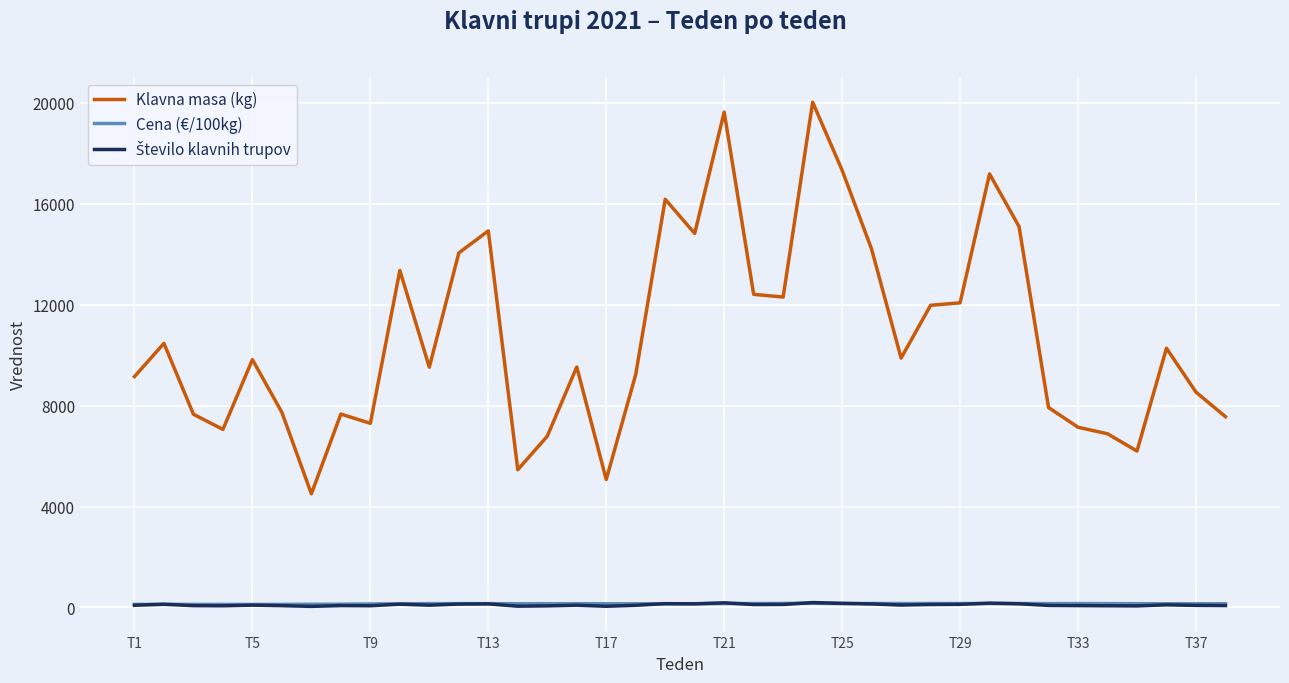

Which series has the largest range (max minus min)?

Klavna masa (kg)